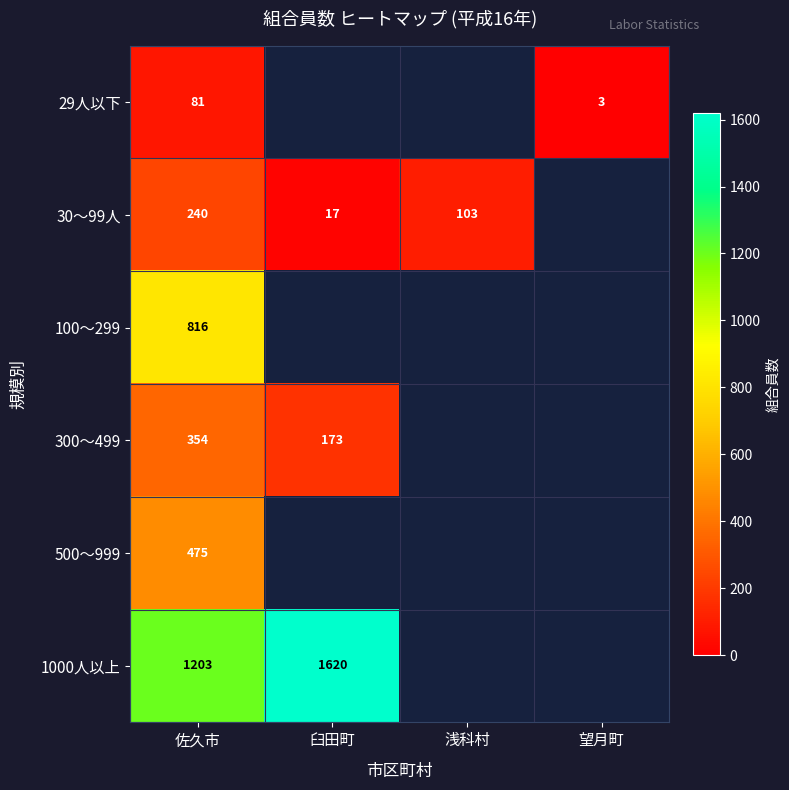

The value of 300～499 at 佐久市 is 517. True or false?

False